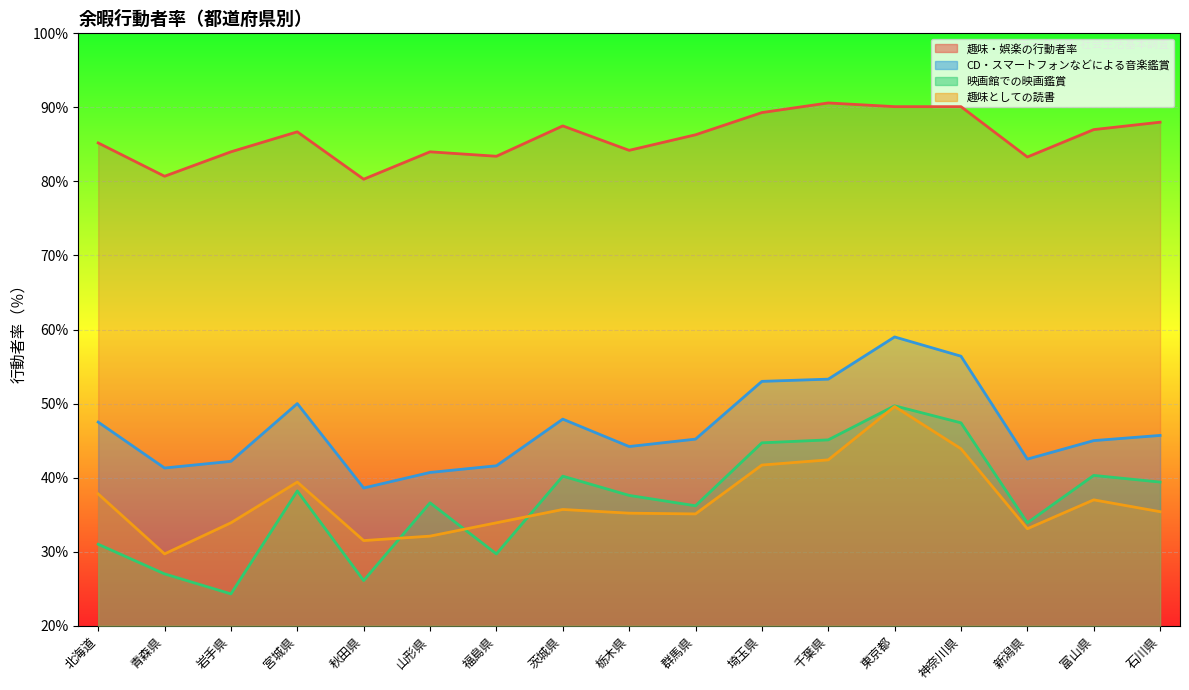

At which label does 趣味・娯楽の行動者率 reach its peak?

千葉県